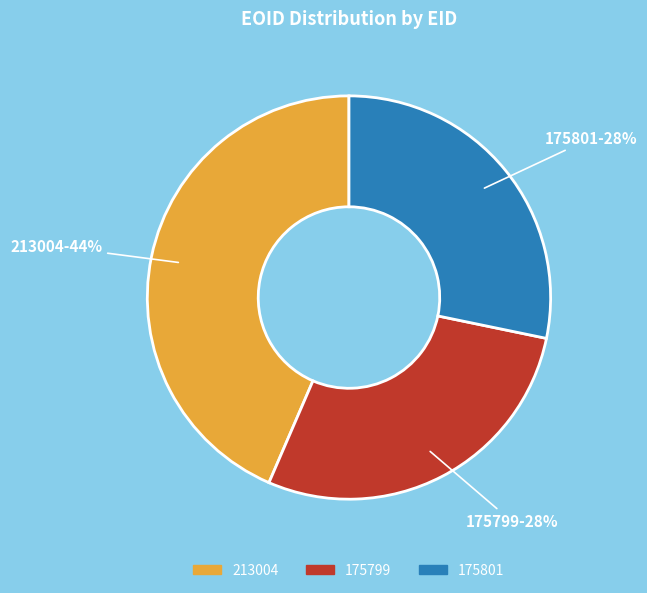

To the nearest percent, what is the combined percentage of 213004-44% and 175801-28%?

72%